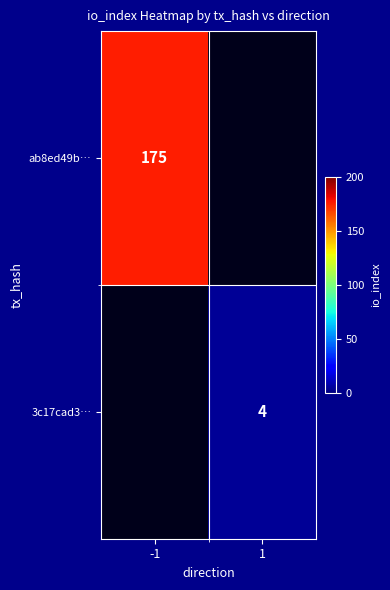

Is it true that 3c17cad3… equals 4 at 1?

True